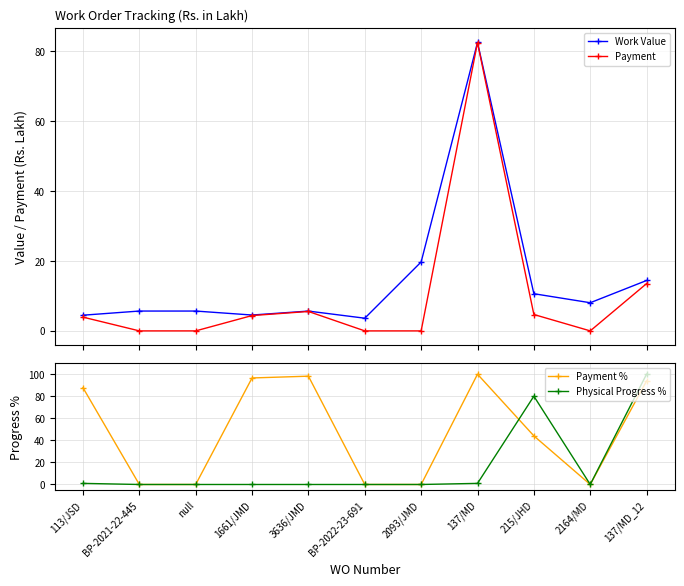

True or false: Payment and Payment % cross at least once.

False